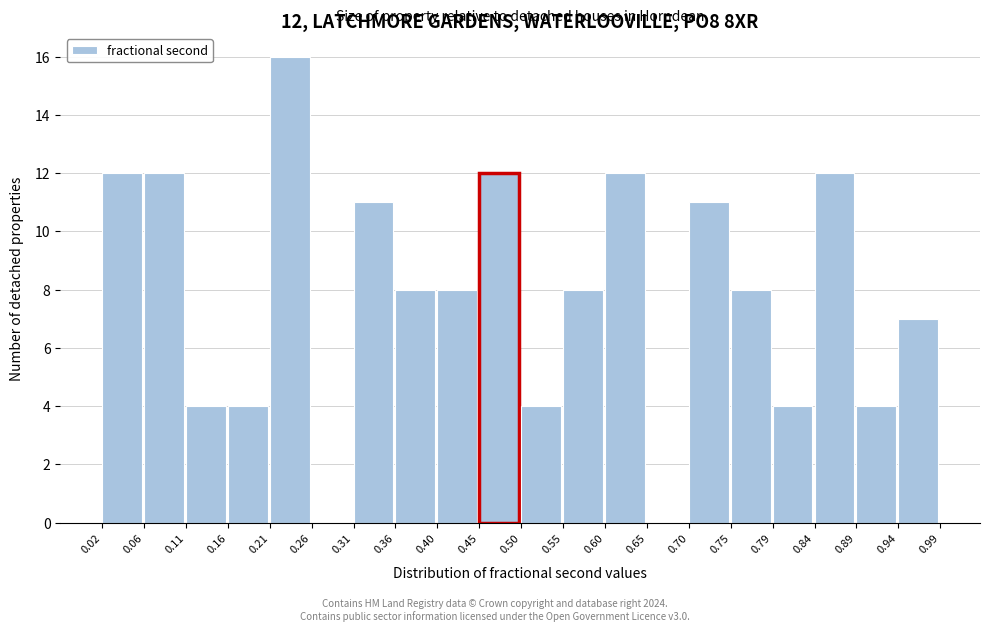

Over which range of the x-axis is the bar tallest?

0.21 to 0.26